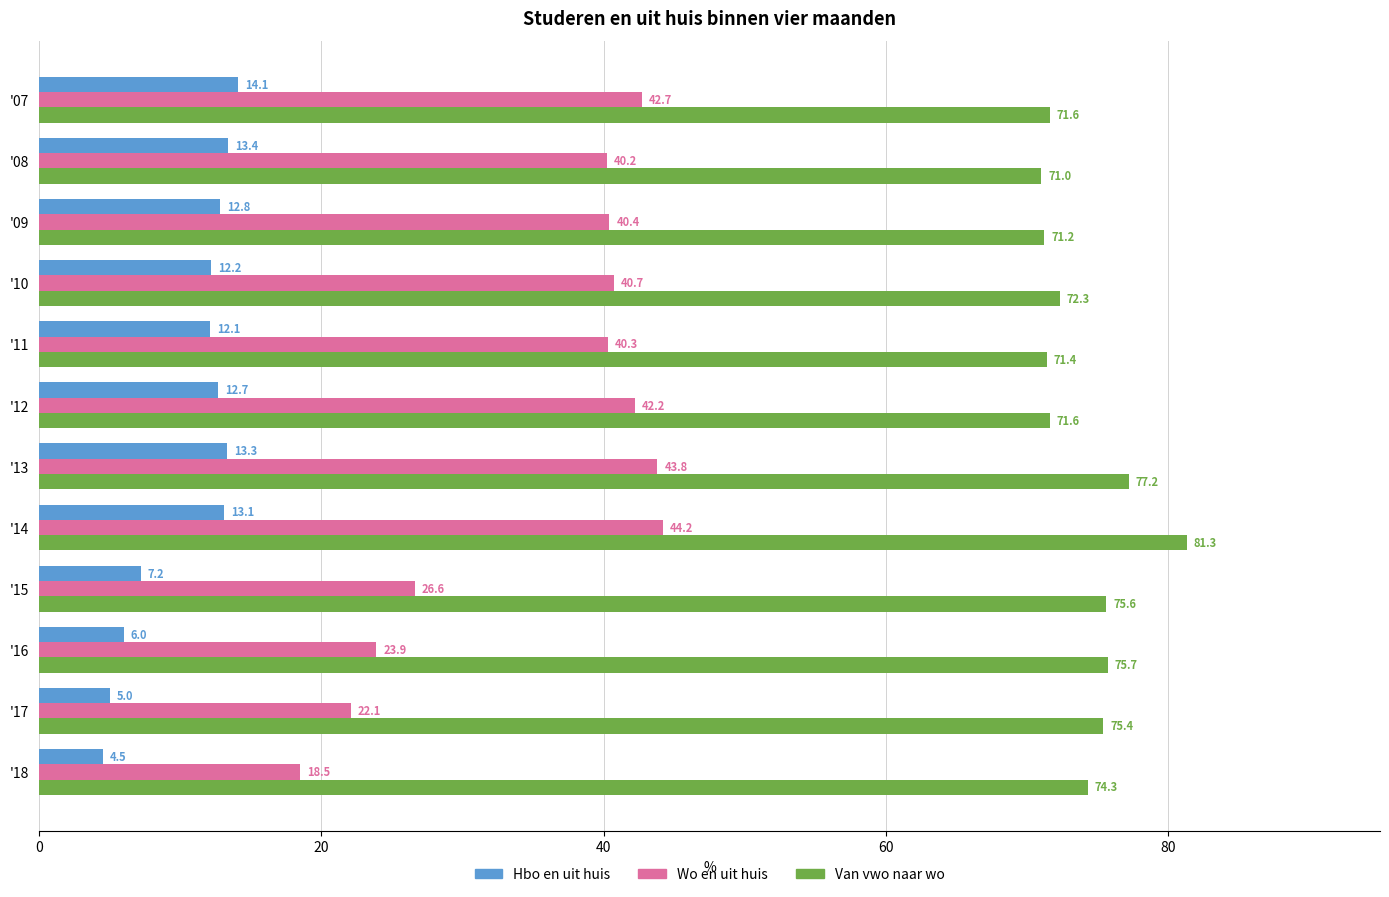

Which series has the largest range (max minus min)?

Wo en uit huis